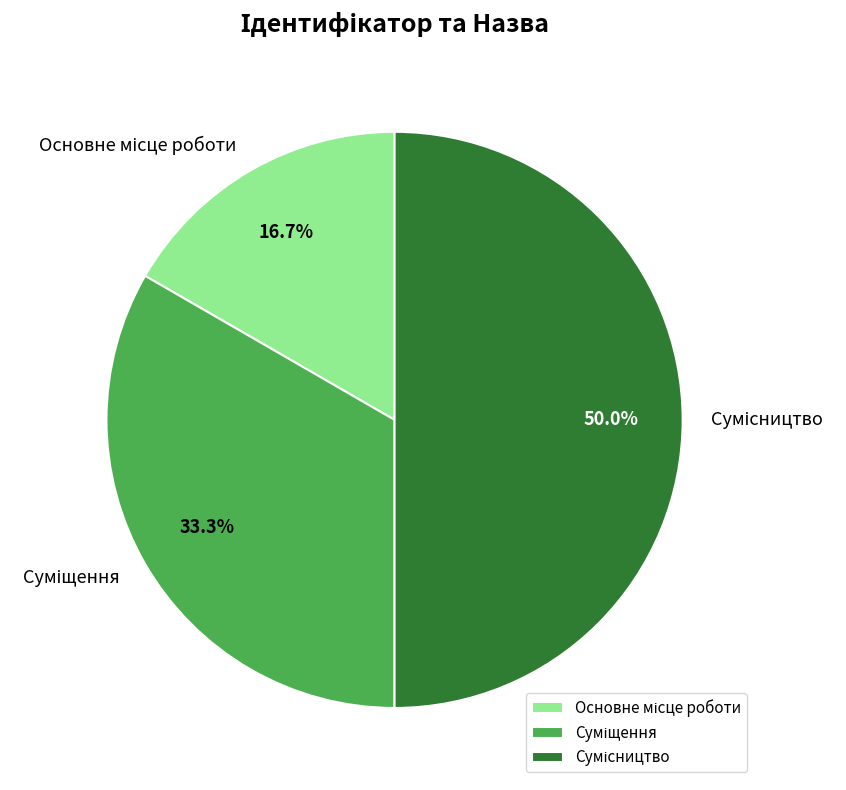

How many slices are in this pie chart?

3